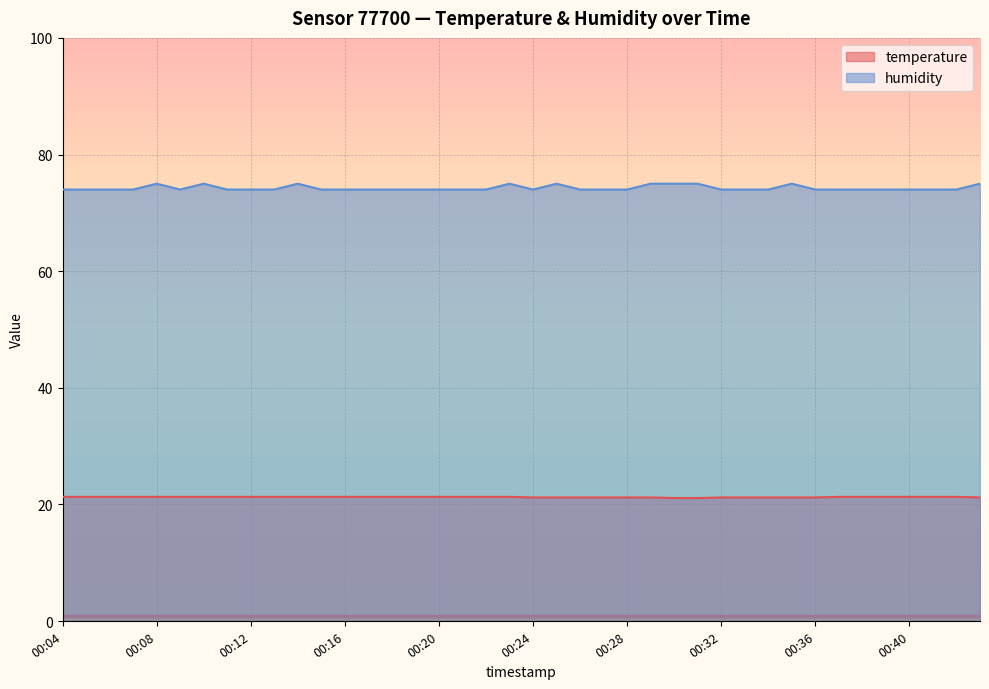

What is the difference between the maximum and second lowest values in the humidity series?

1.0